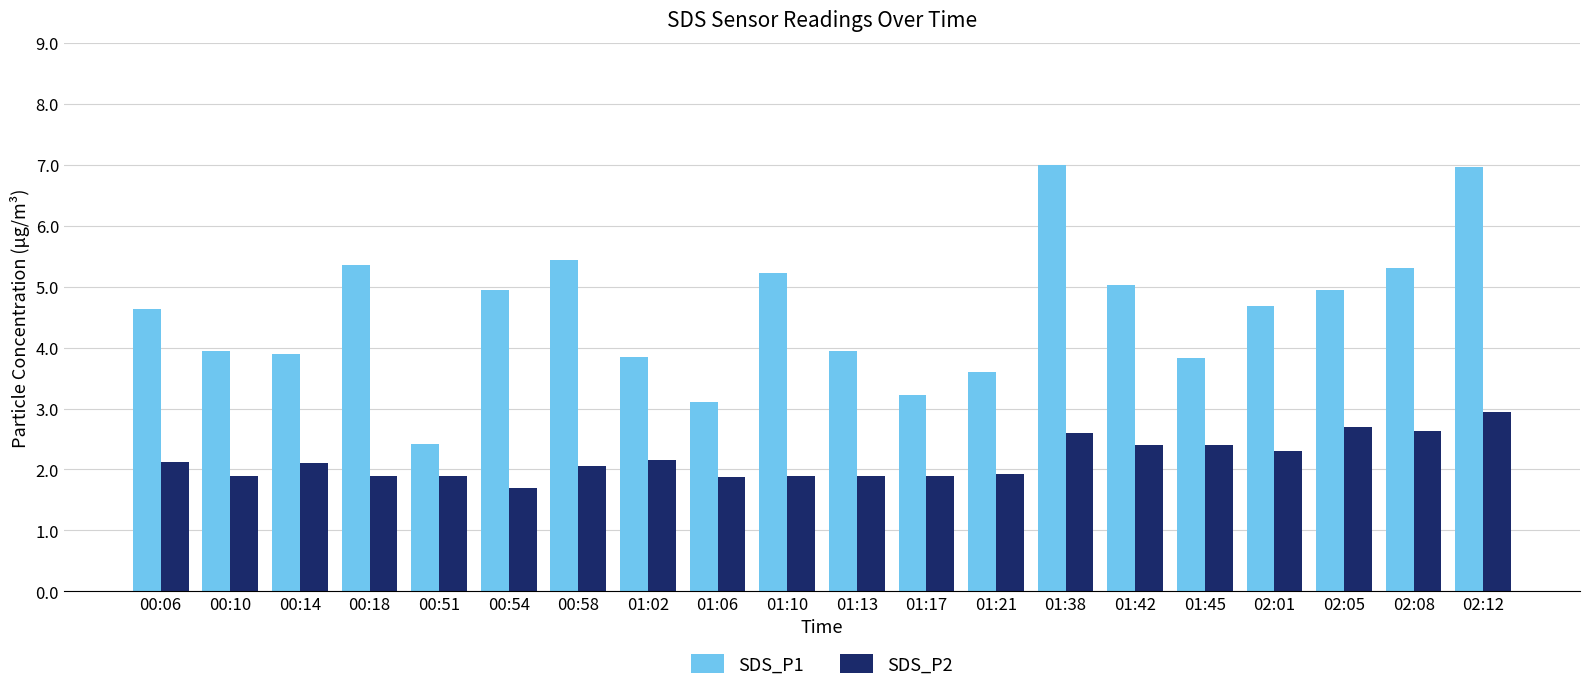

The SDS_P2 series shows 3.0 at 02:12. True or false?

True